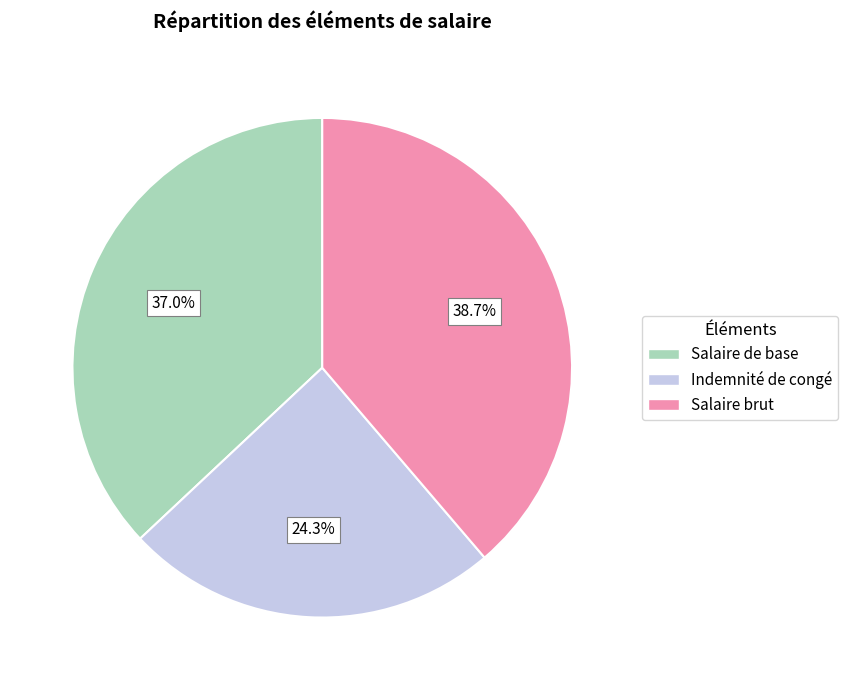

What is the total percentage of Salaire de base and Indemnité de congé?

61.3%